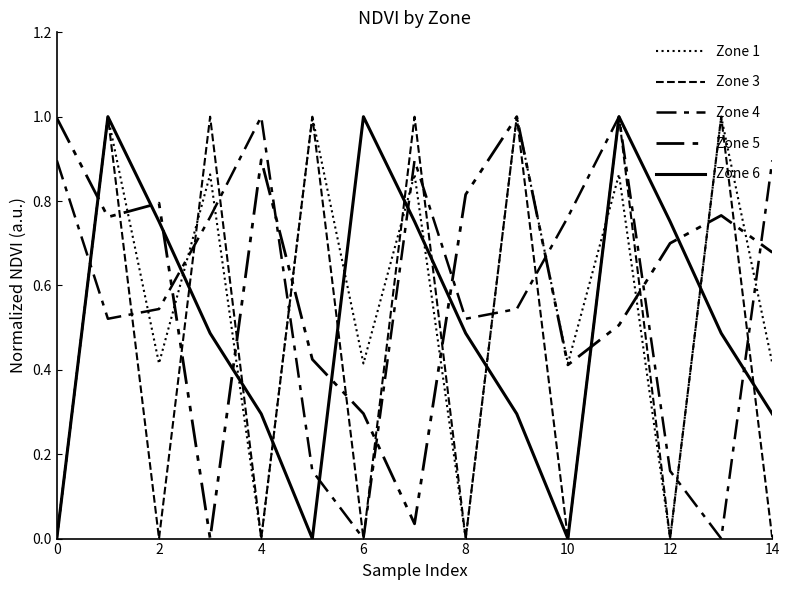

How many lines are shown in the chart?

5